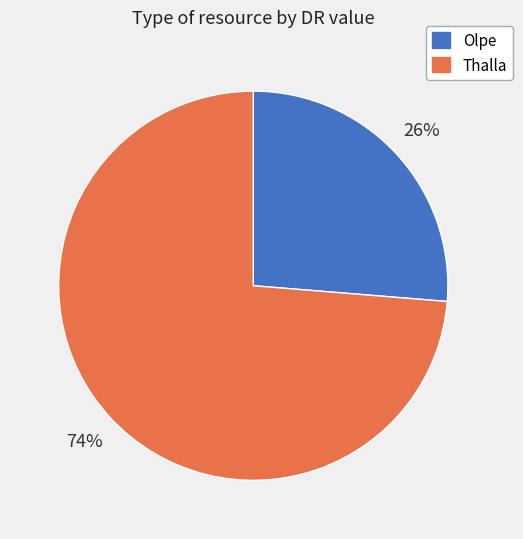

Rank the categories by value from lowest to highest.

Olpe, Thalla